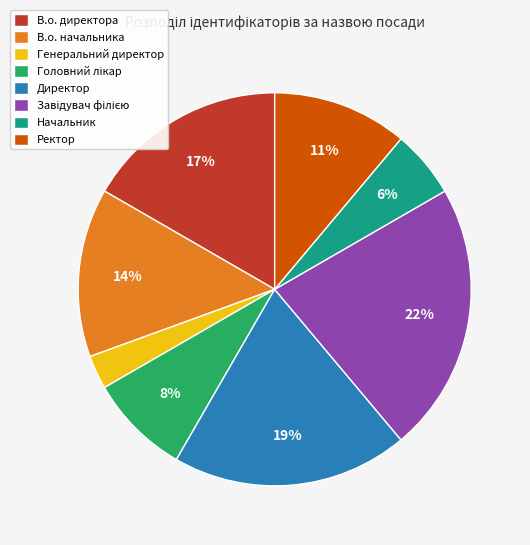

To the nearest percent, what is the difference between the В.о. начальника and Ректор slice percentages?

3%